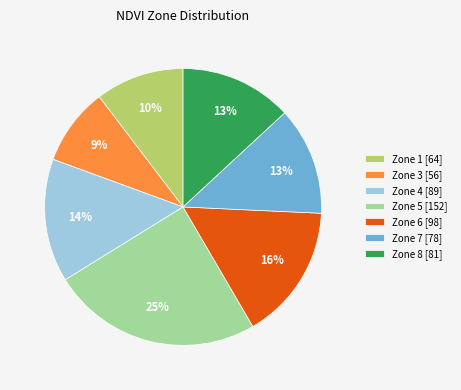

Is it true that Zone 8 [81] is 8% of the pie?

False